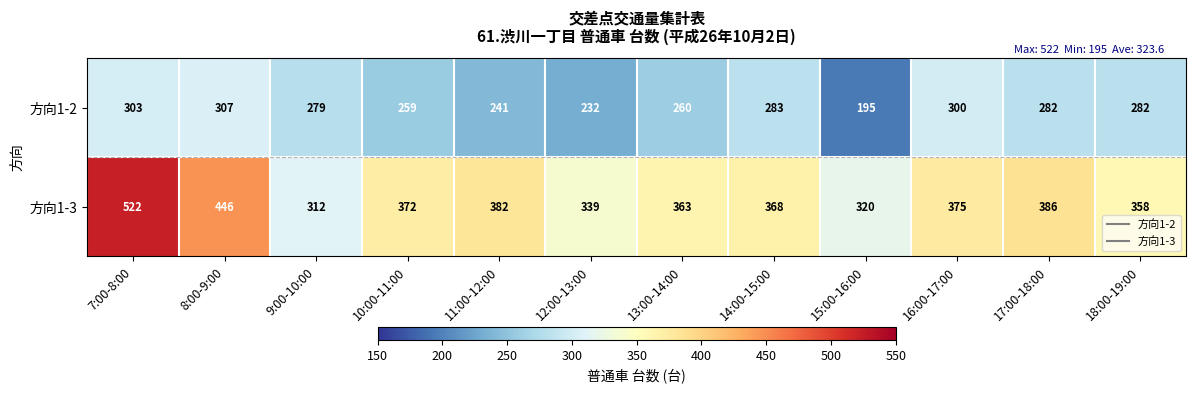

Is it true that 方向1-2 equals 279 at 9:00-10:00?

True